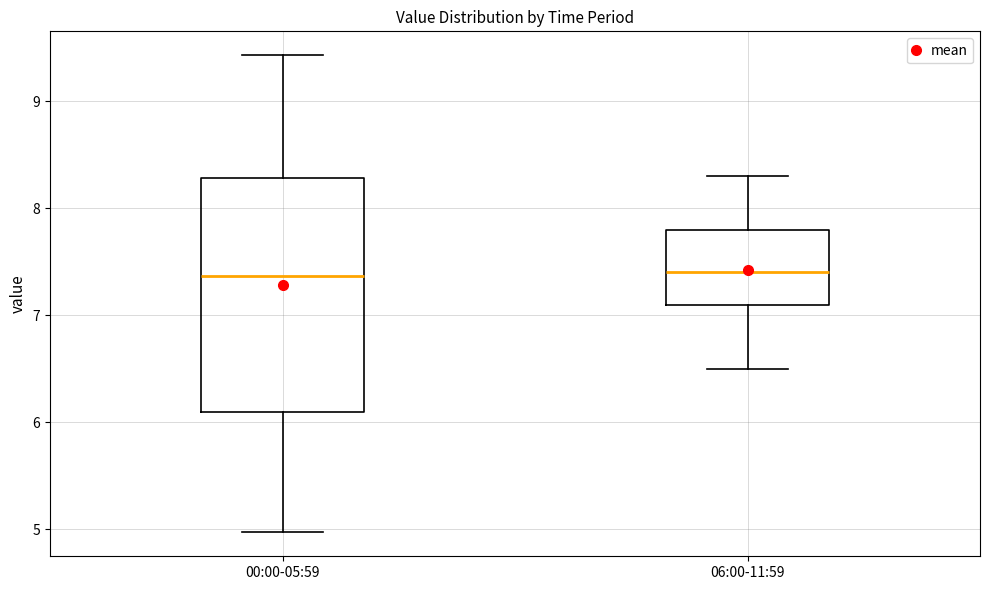

Reading left to right, read every box against the y-axis: the position of its median line, the range the box covers, and the ends of its whiskers. The values are not printed on the chart, so give them approximately, as read against the axis.

00:00-05:59: median 7.4, box 6.1 to 8.3, whiskers 5.0 to 9.4
06:00-11:59: median 7.4, box 7.1 to 7.8, whiskers 6.5 to 8.3